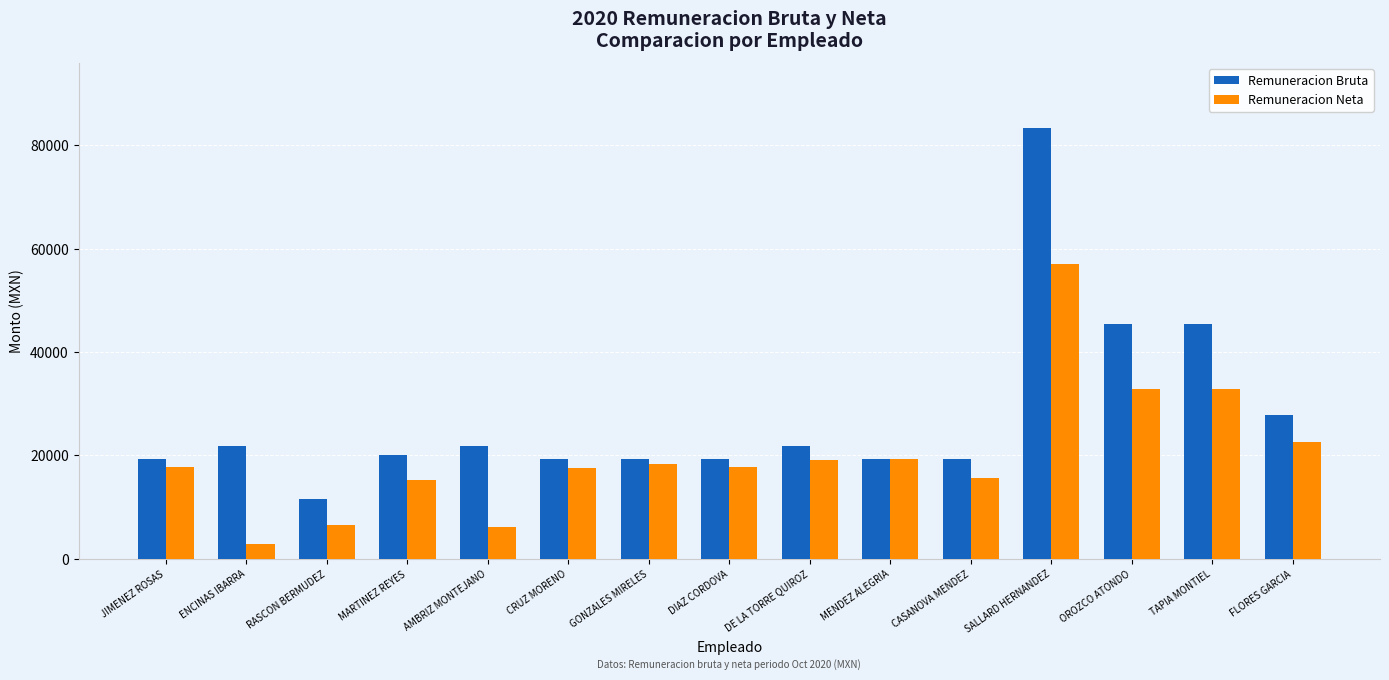

Which label corresponds to the largest value in the chart?

SALLARD HERNANDEZ